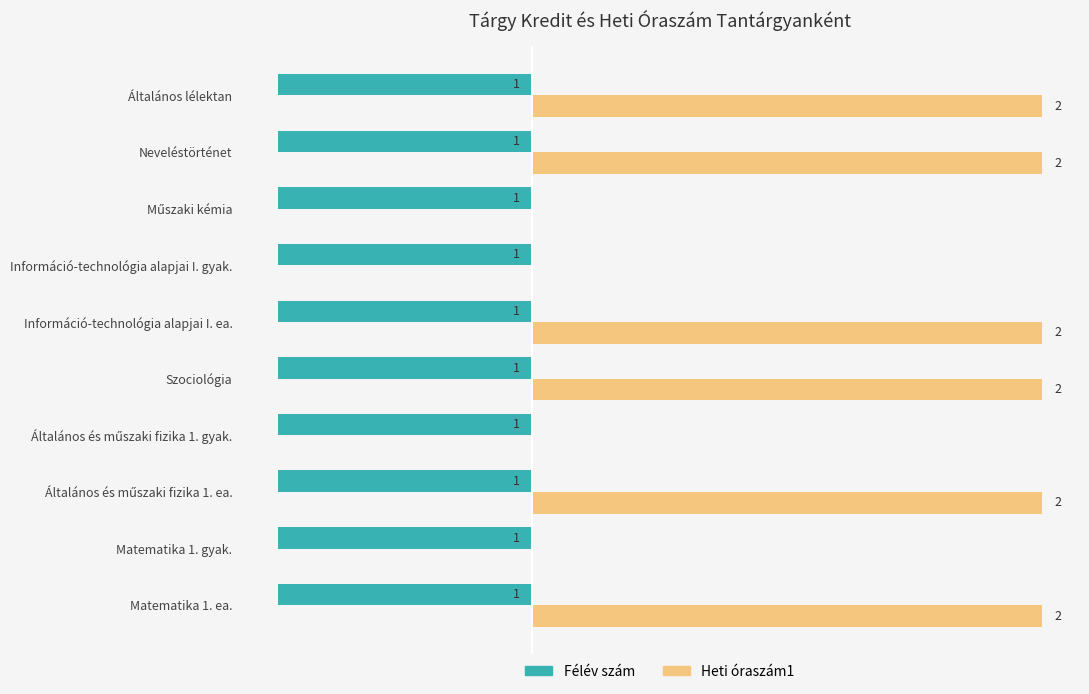

Which series has the largest total across all categories?

Heti óraszám1